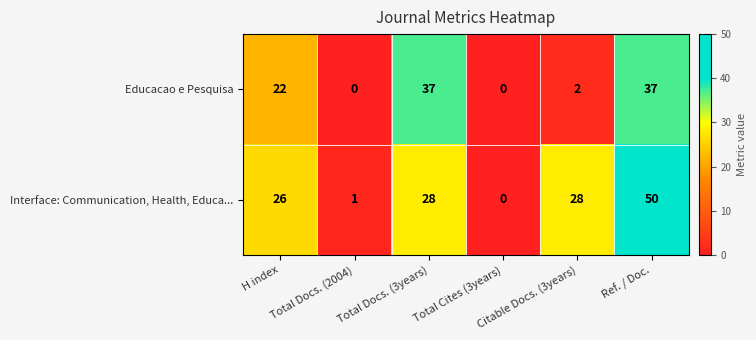

What is the difference between the maximum and minimum values in the Educacao e Pesquisa series?

37